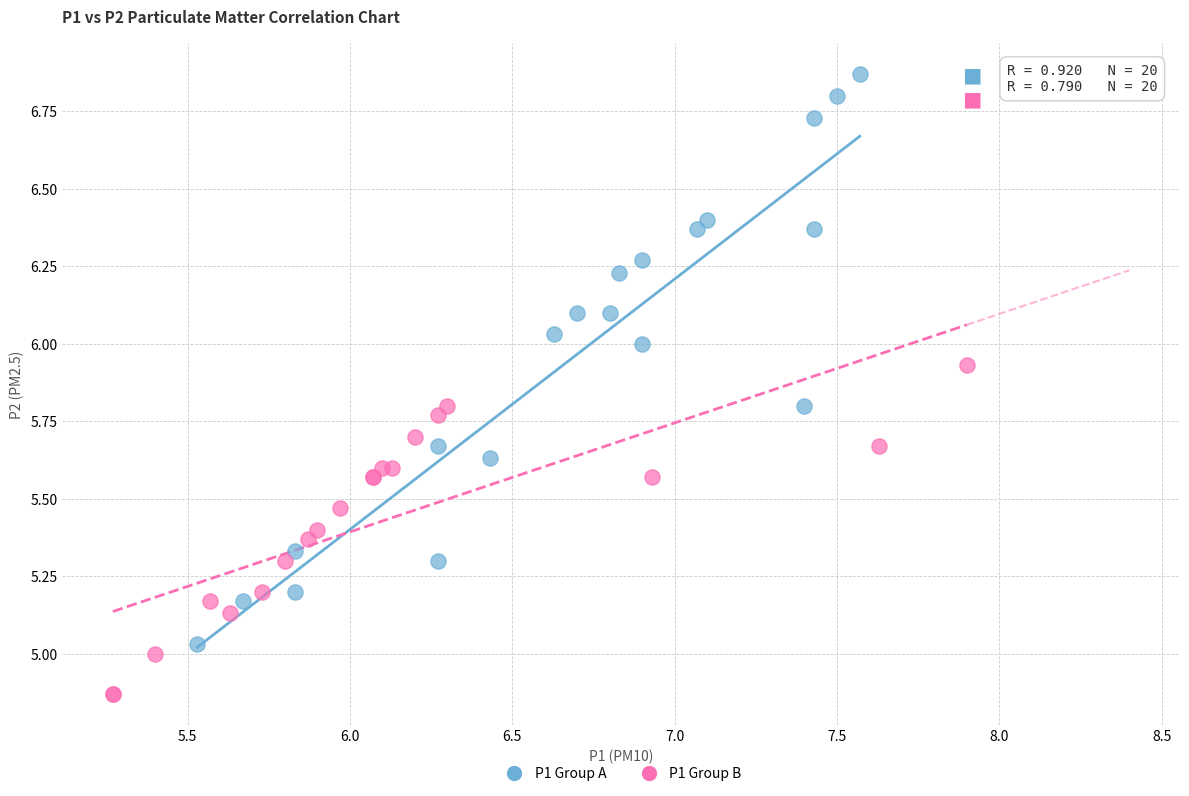

What are all the series names shown in the legend?

P1 Group A, P1 Group B